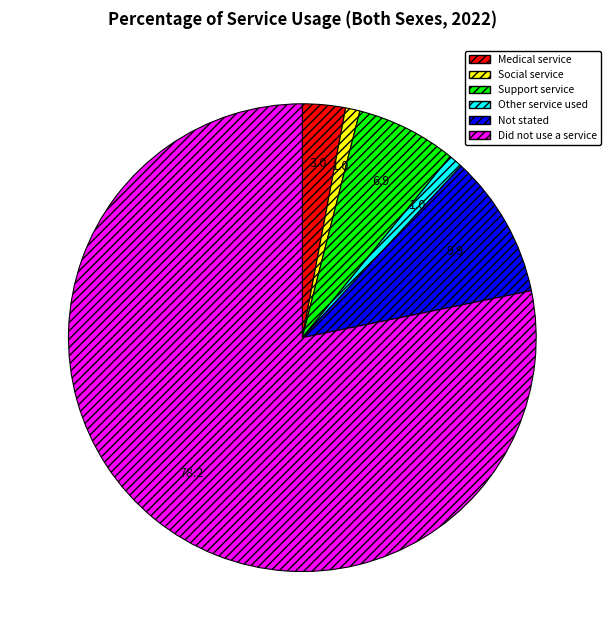

Count the number of slices in the pie.

6